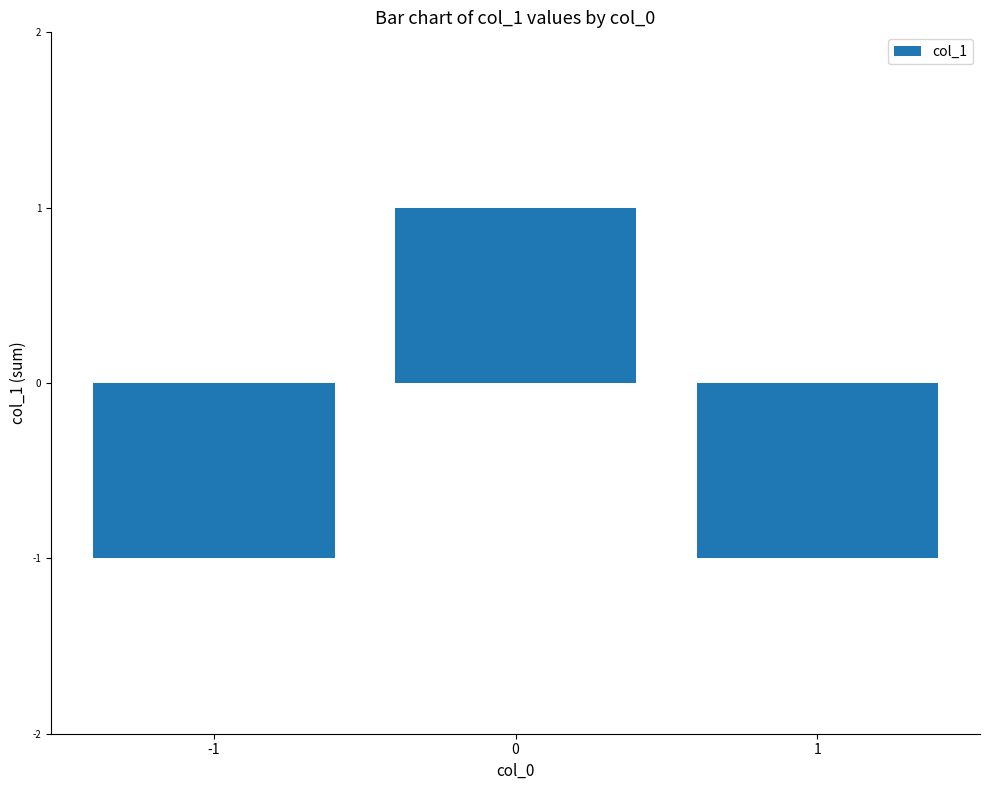

The value at -1 is -1. True or false?

True